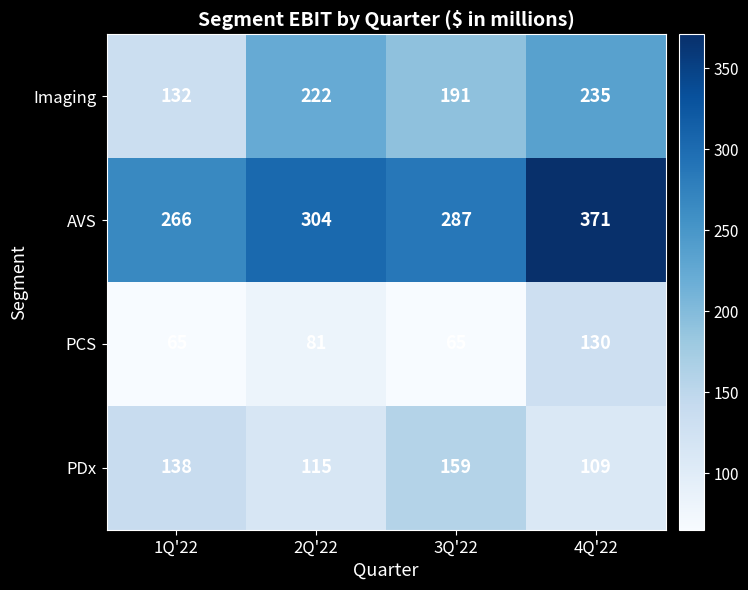

Is it true that PCS equals 65 at 1Q'22?

True